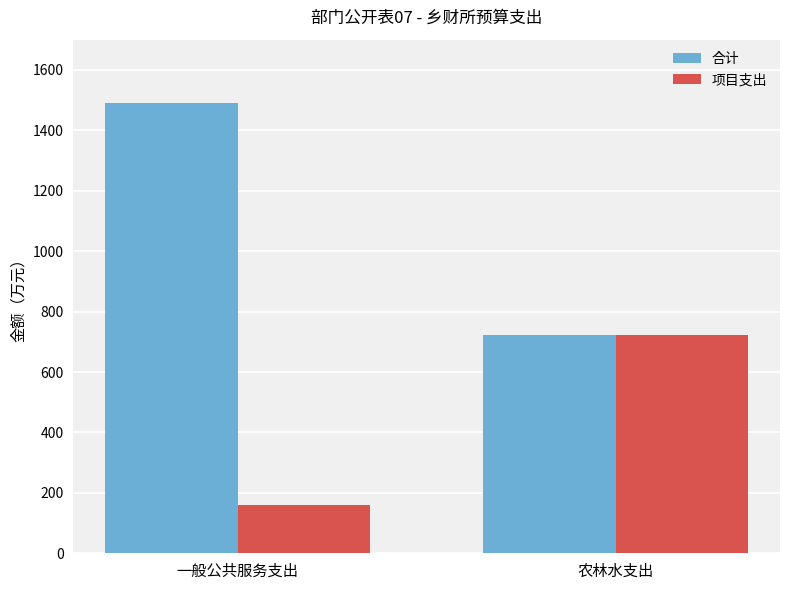

What is the label of the 2nd bar from the right?

一般公共服务支出